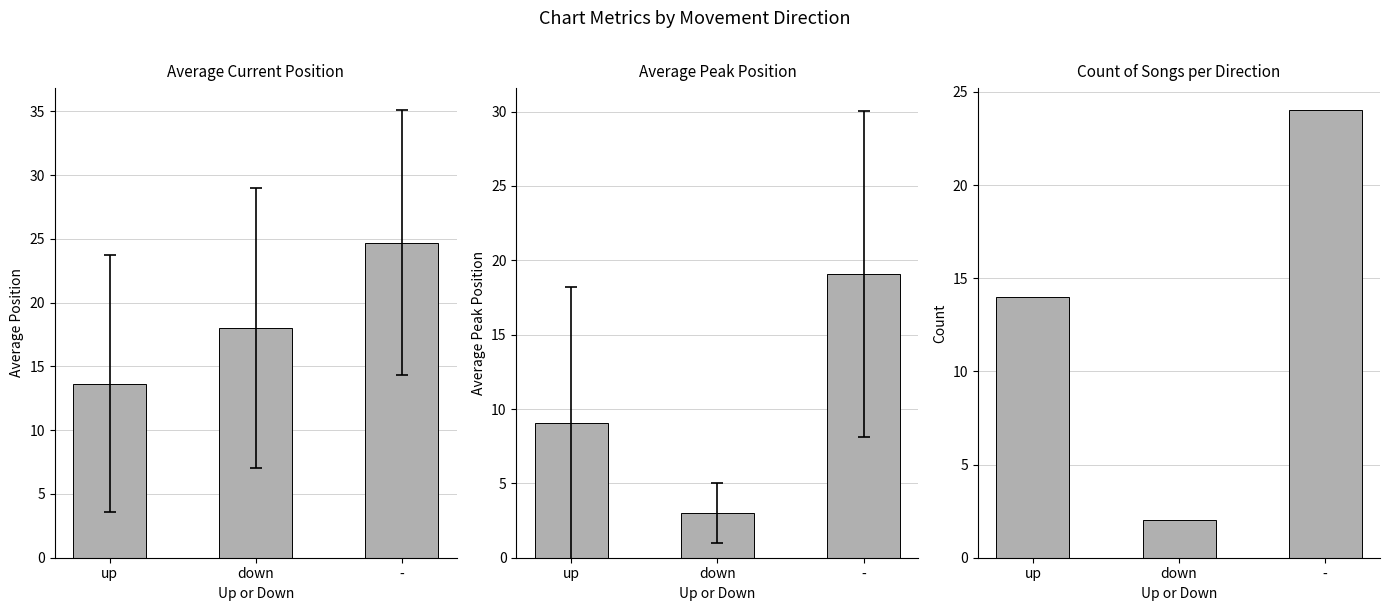

Between up and -, which series saw the biggest shift?

Avg Position